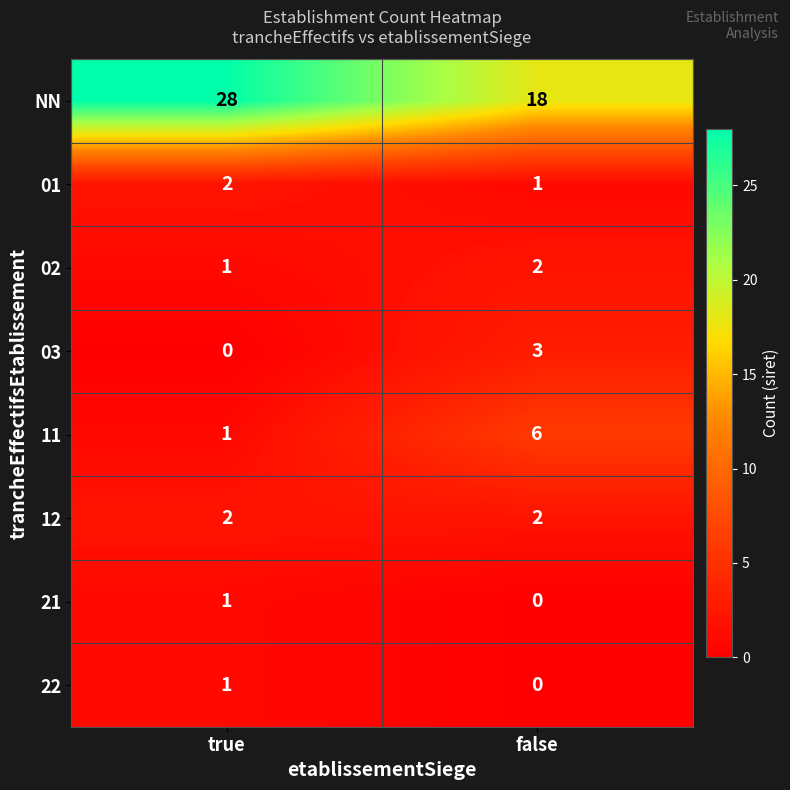

Which series has the largest range (max minus min)?

NN